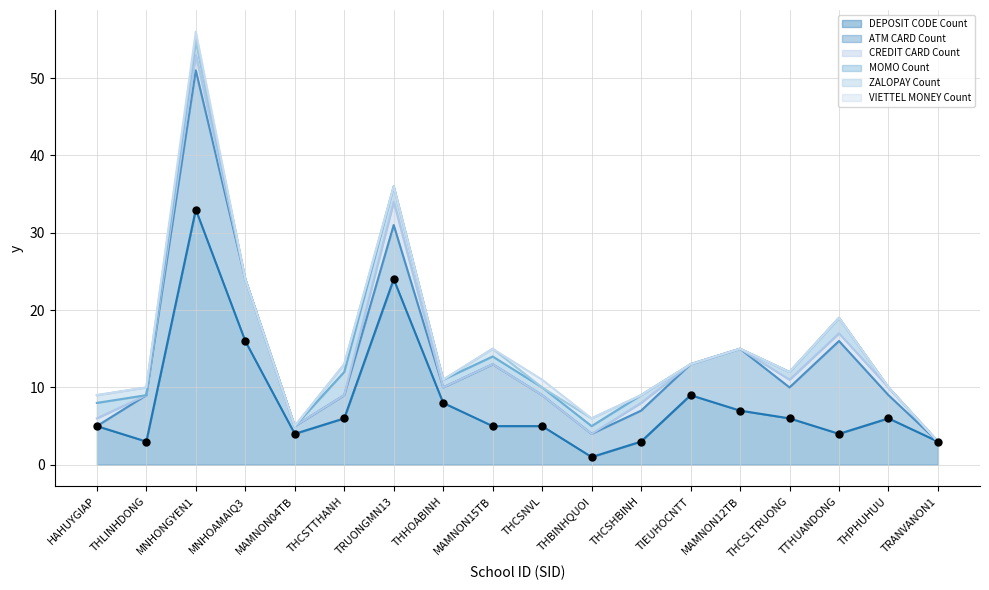

Which series reaches the maximum Y coordinate?

DEPOSIT CODE Count